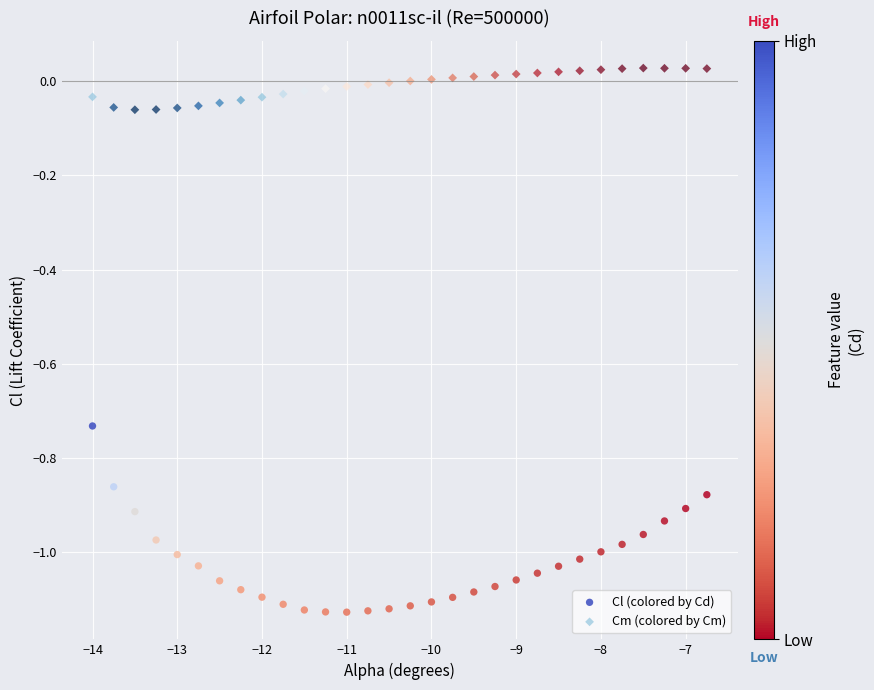

Which series has the largest Y range (max minus min)?

Cl (colored by Cd)